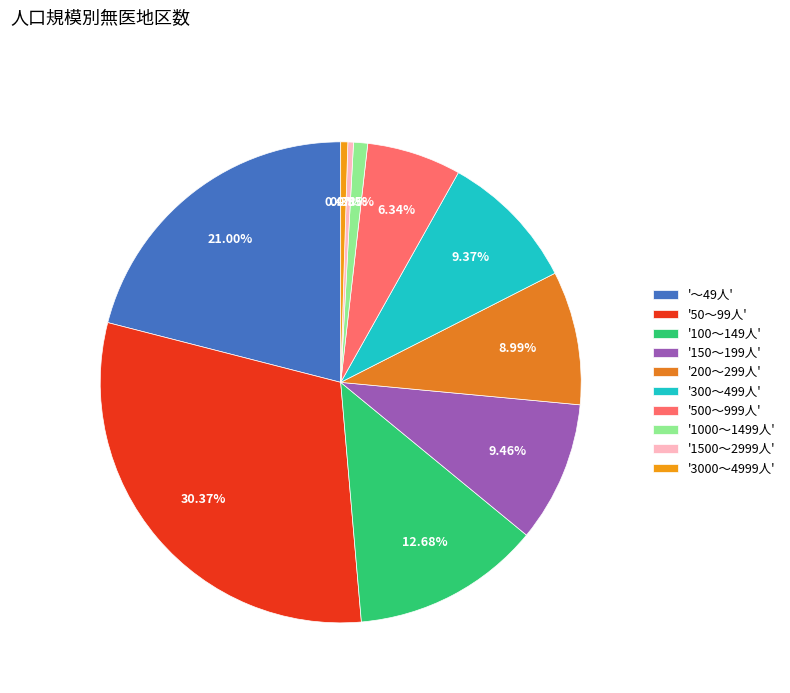

To the nearest percent, what is the average slice percentage?

10%